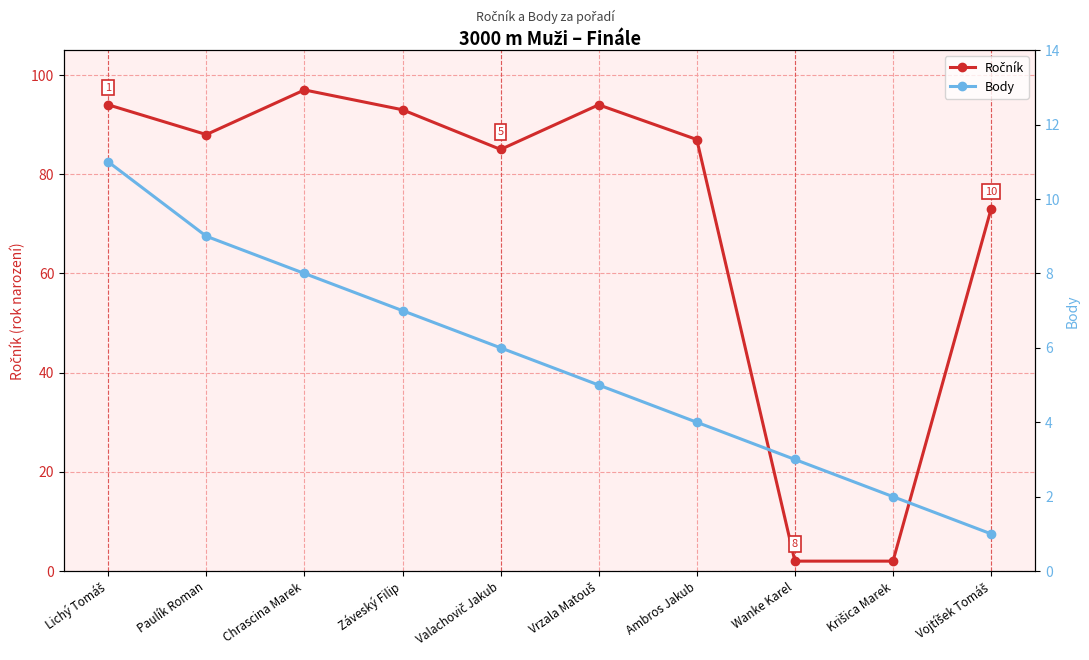

Reading right to left, list all the values displayed in this chart.

Ročník: Vojtíšek Tomáš=73	Krišica Marek=2	Wanke Karel=2	Ambros Jakub=87	Vrzala Matouš=94	Valachovič Jakub=85	Záveský Filip=93	Chrascina Marek=97	Paulík Roman=88	Lichý Tomáš=94
Body: Vojtíšek Tomáš=1	Krišica Marek=2	Wanke Karel=3	Ambros Jakub=4	Vrzala Matouš=5	Valachovič Jakub=6	Záveský Filip=7	Chrascina Marek=8	Paulík Roman=9	Lichý Tomáš=11